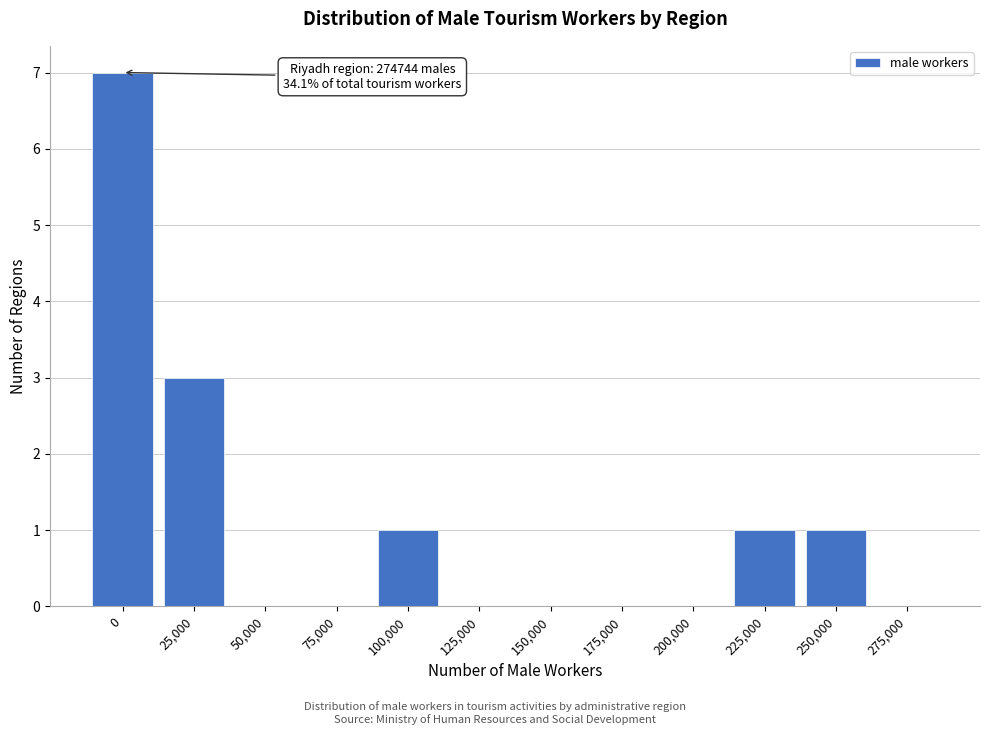

Reading right to left, extract all data points from this chart.

275,000=0	250,000=1	225,000=1	200,000=0	175,000=0	150,000=0	125,000=0	100,000=1	75,000=0	50,000=0	25,000=3	0=7